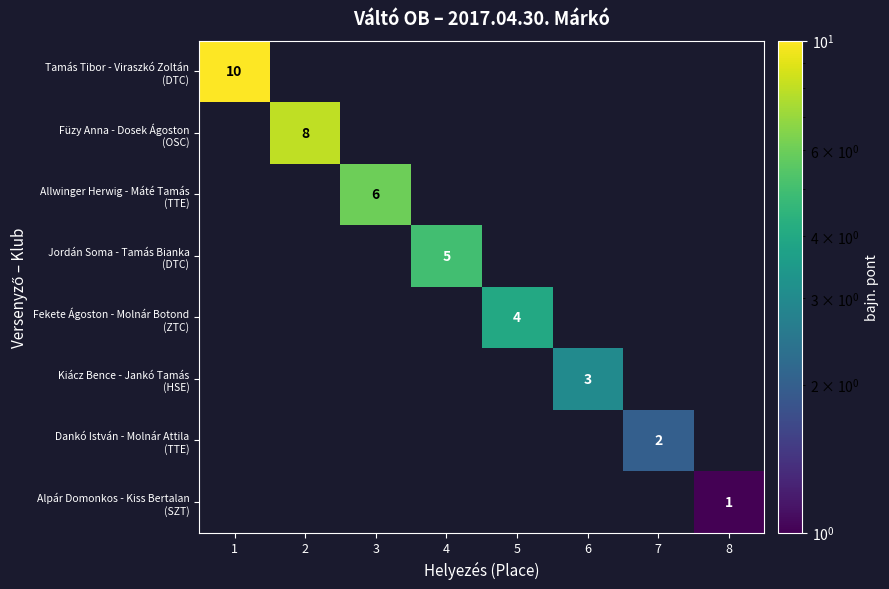

How many distinct data groups are displayed?

8